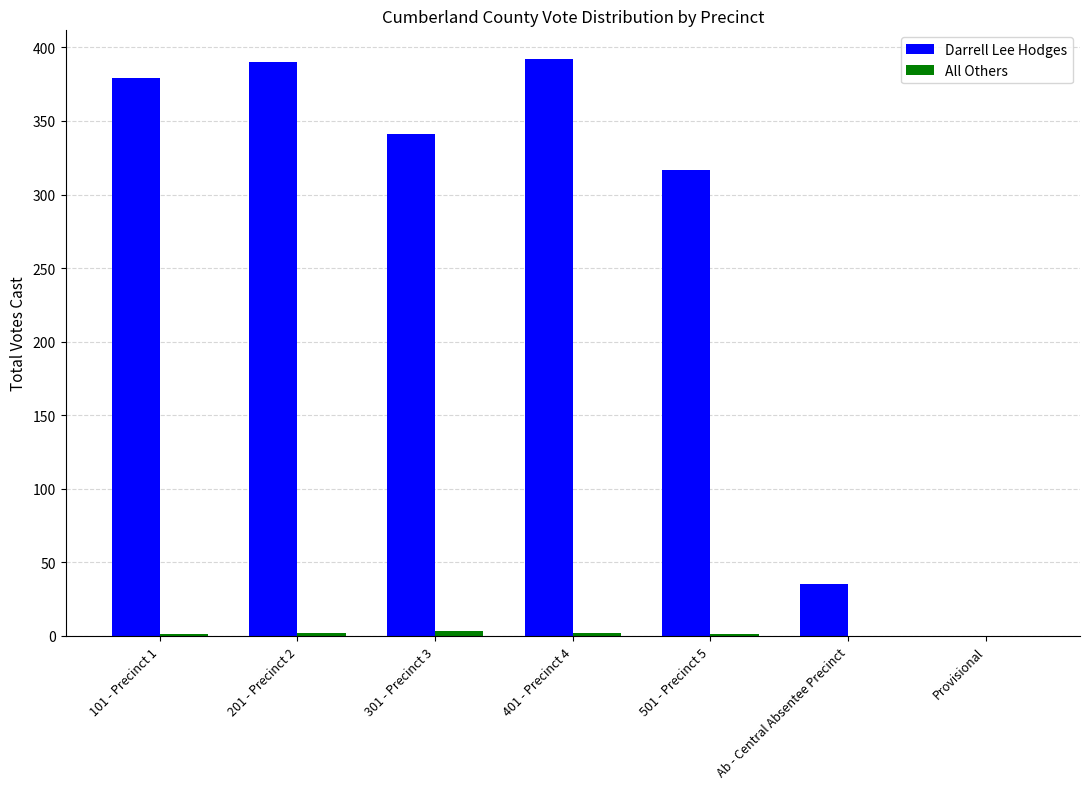

What is the sum of all Darrell Lee Hodges values?

1854